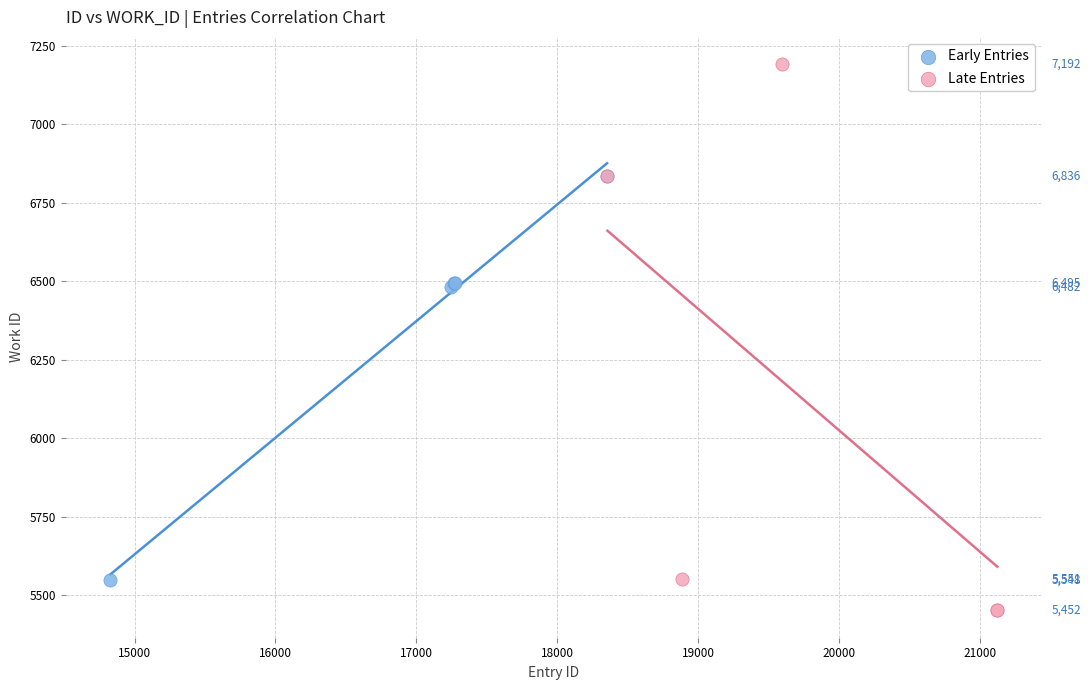

Which series reaches the minimum Y coordinate?

Late Entries